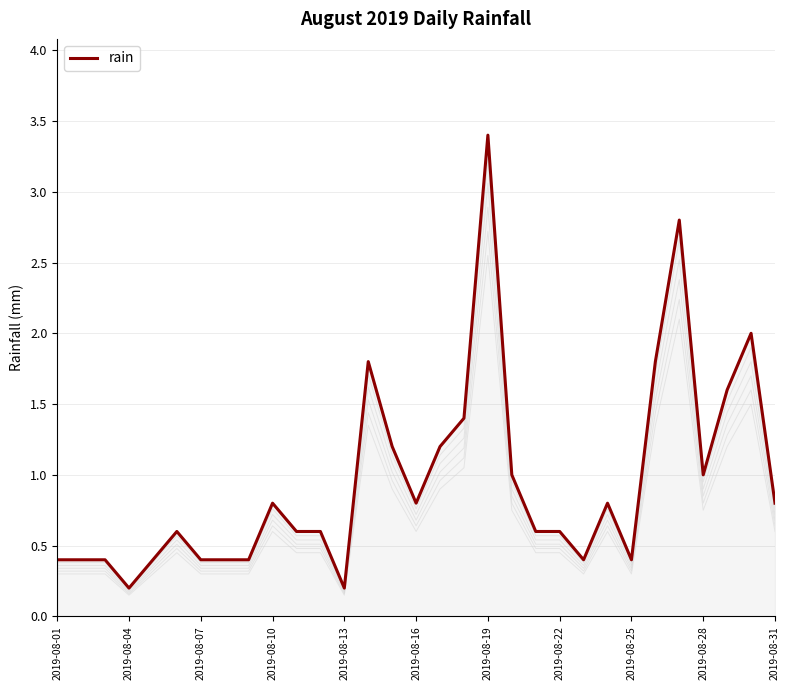

What is the greatest value displayed?

3.4